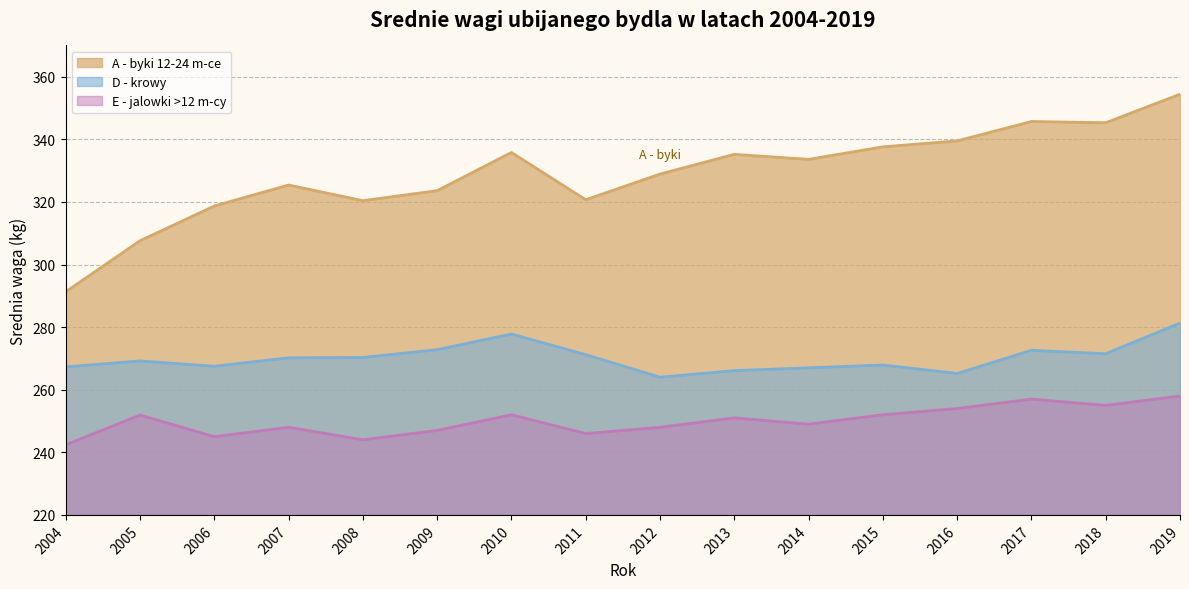

How many values in the E - jalowki >12 m-cy series exceed 251?

7